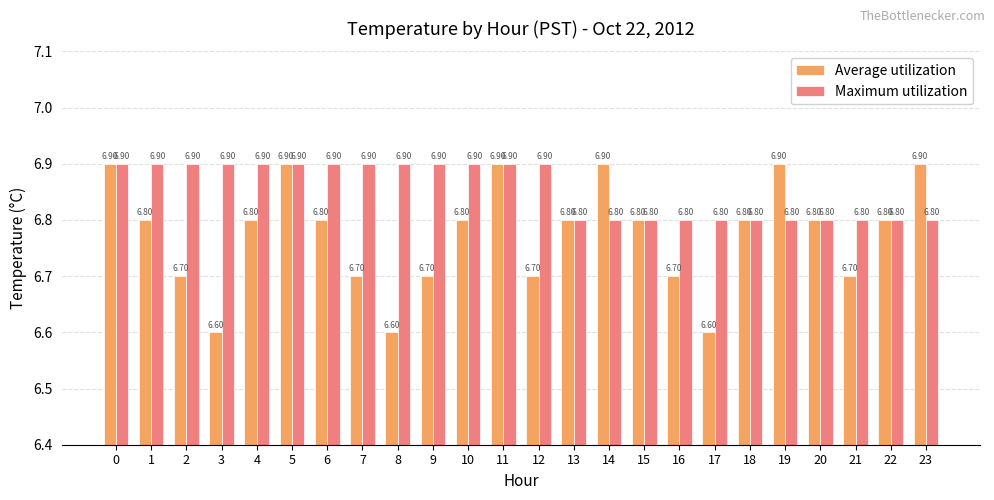

What is the difference between the maximum and minimum values in the Maximum utilization series?

0.1